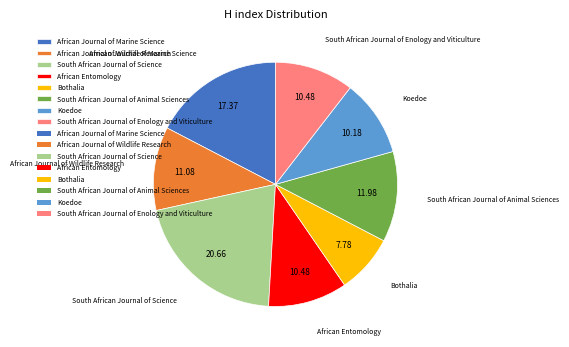

True or false: South African Journal of Enology and Viticulture accounts for 24% of the total.

False